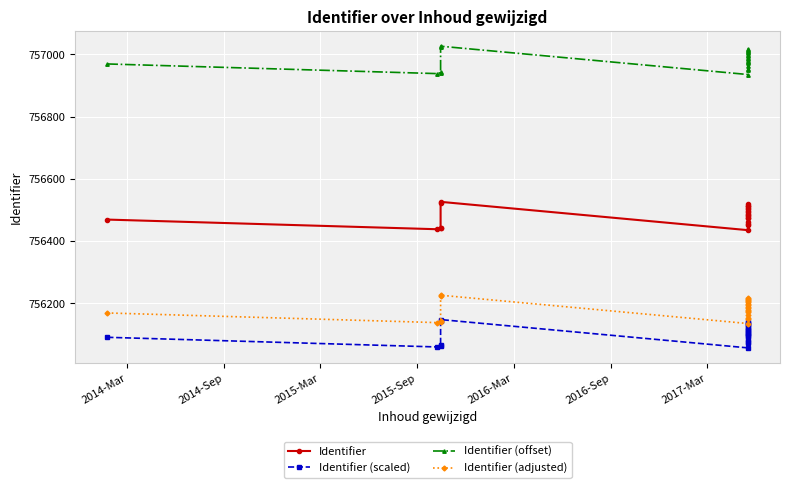

List the series in order of their peak value, highest first.

Identifier (offset), Identifier, Identifier (adjusted), Identifier (scaled)